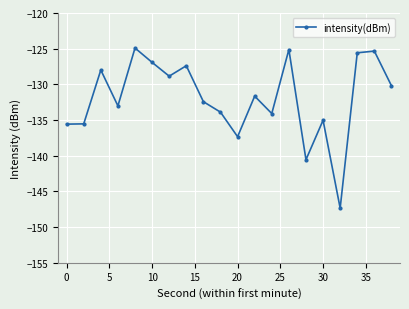

What is the minimum value shown in the chart?

-147.4